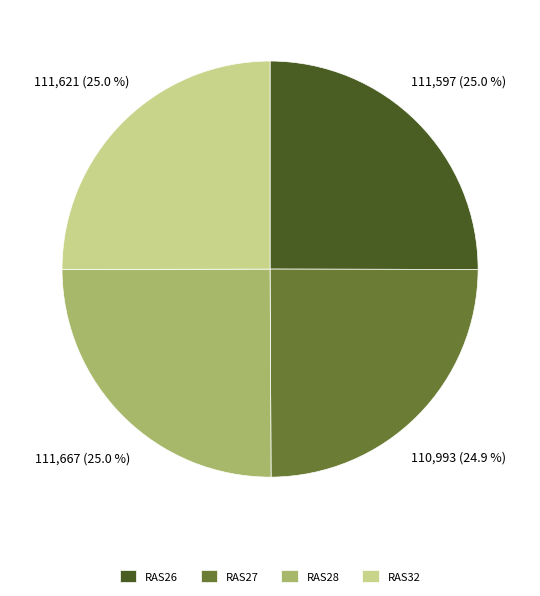

Is RAS27 the majority of the pie?

No